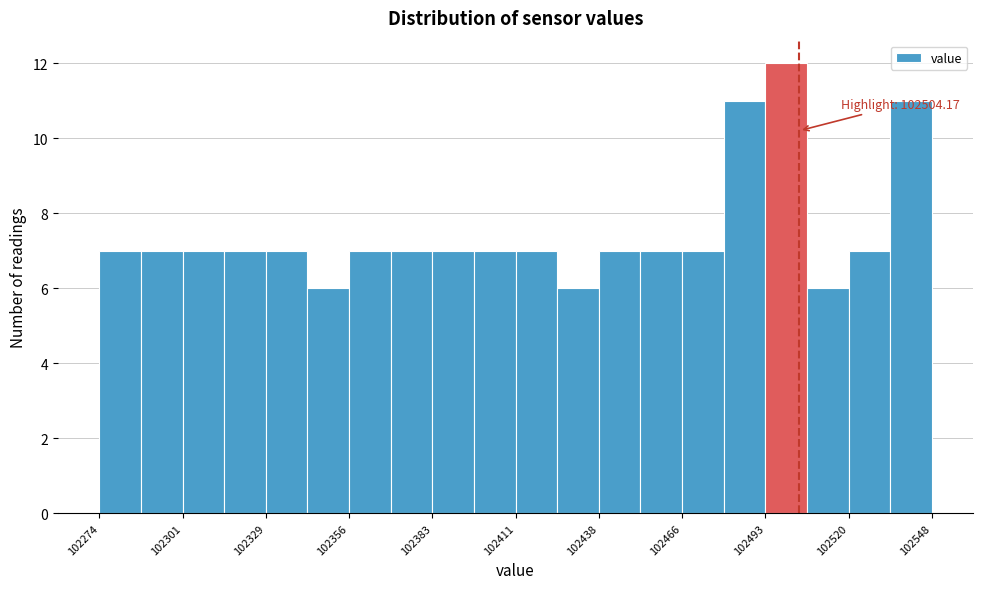

Read against the x-axis, roughly where is the centre of the tallest bar?

102500